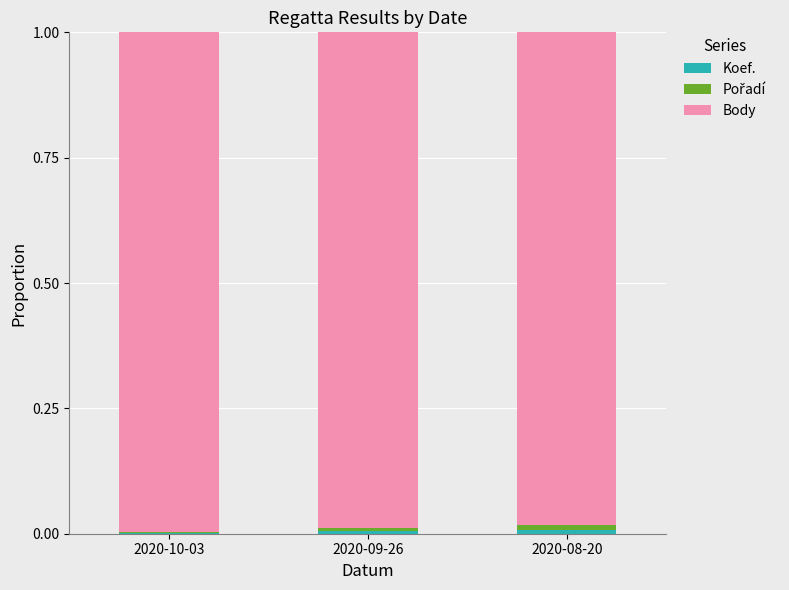

How many series are shown in this chart?

3